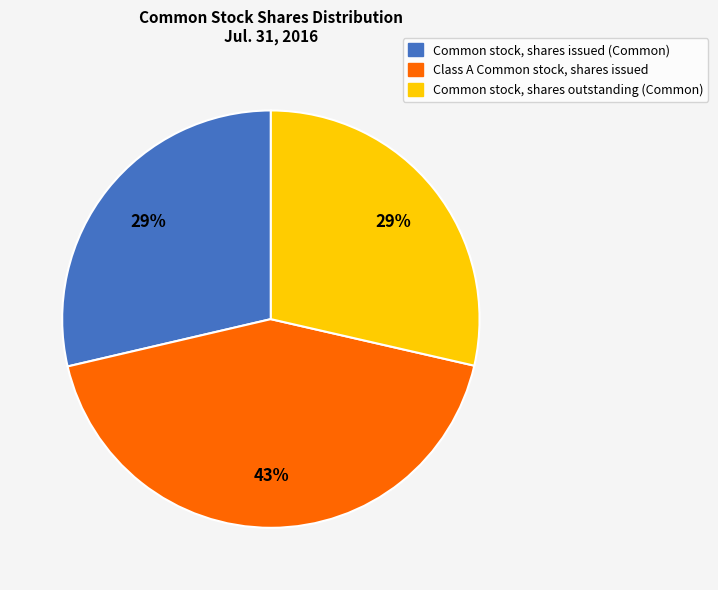

Is there a majority slice in this chart?

No